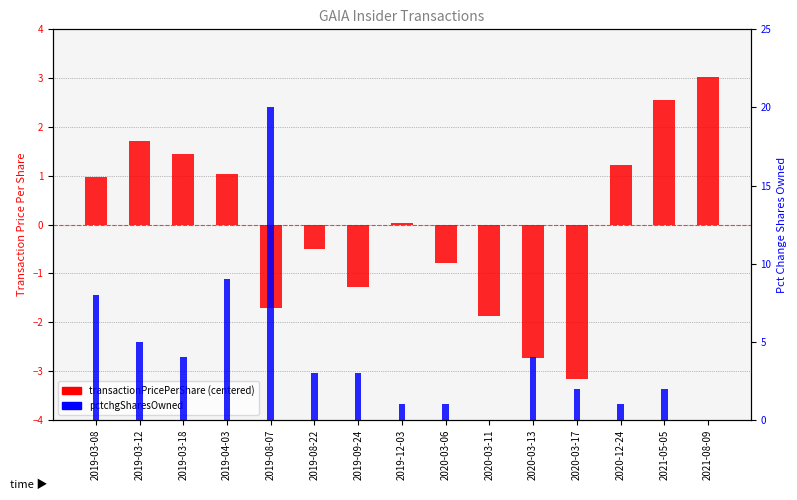

At which category is the sum across all series the highest?

2019-08-07